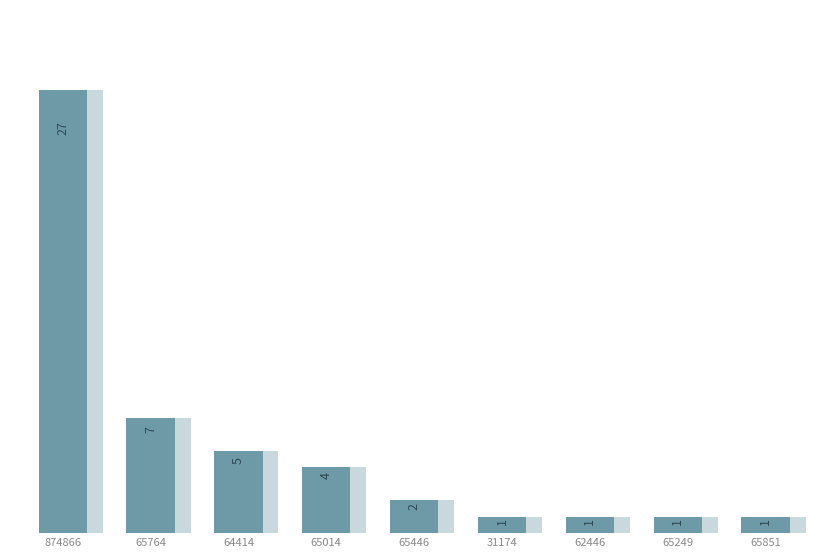

Between 31174 and 65014, which is larger?

65014